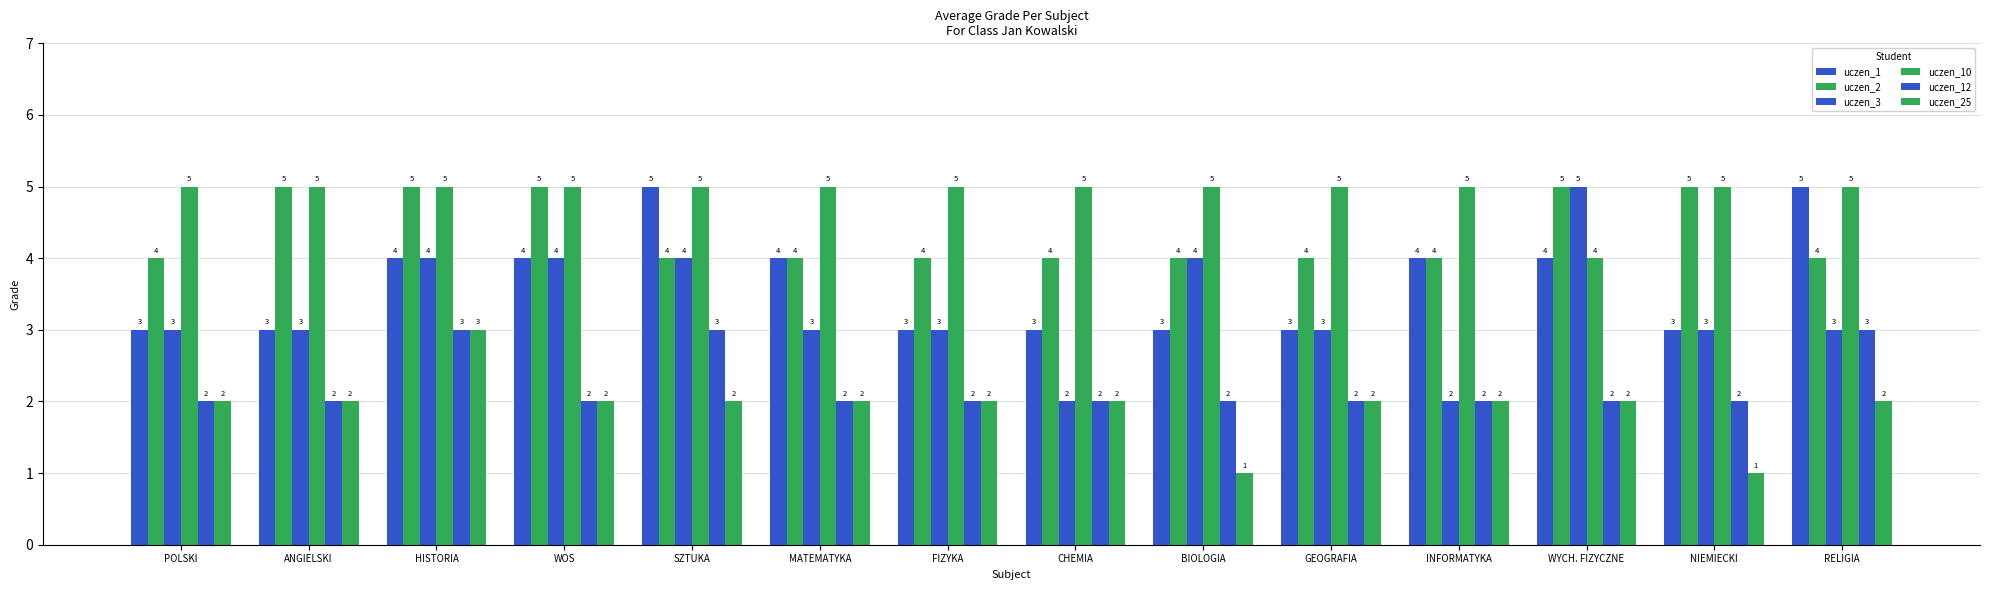

Which series has the widest spread of values?

uczen_3